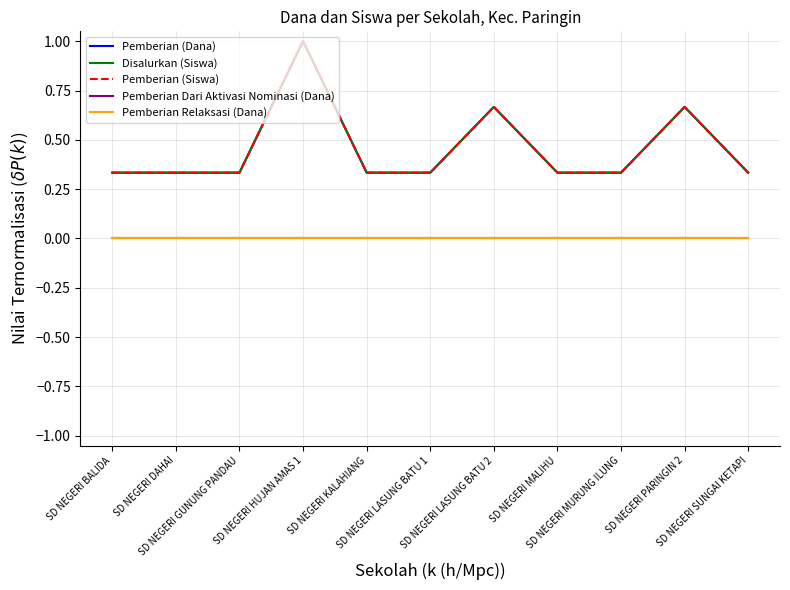

Between SD NEGERI BALIDA and SD NEGERI DAHAI, which is larger?

SD NEGERI BALIDA